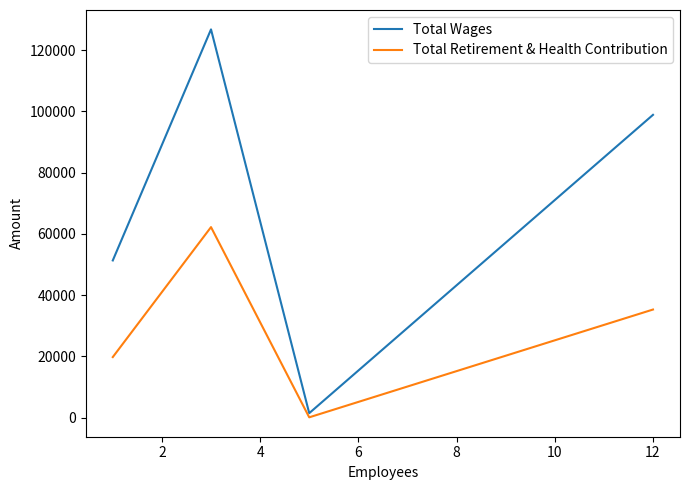

What is the highest value of the Total Retirement & Health Contribution series?

62212